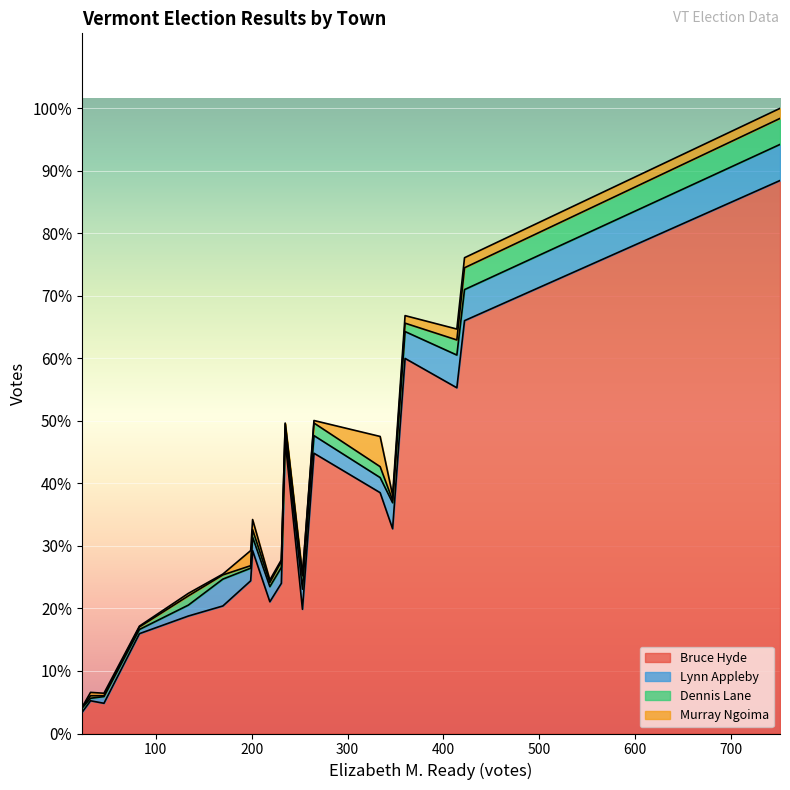

Where is Dennis Lane nearest to the value 16?

253